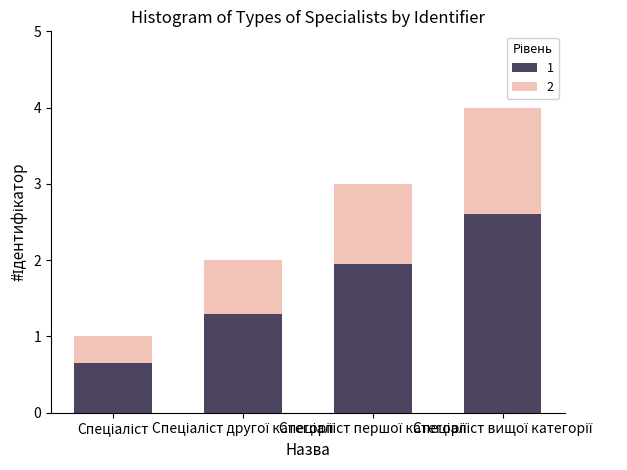

What is the highest value of the 1 series?

2.6